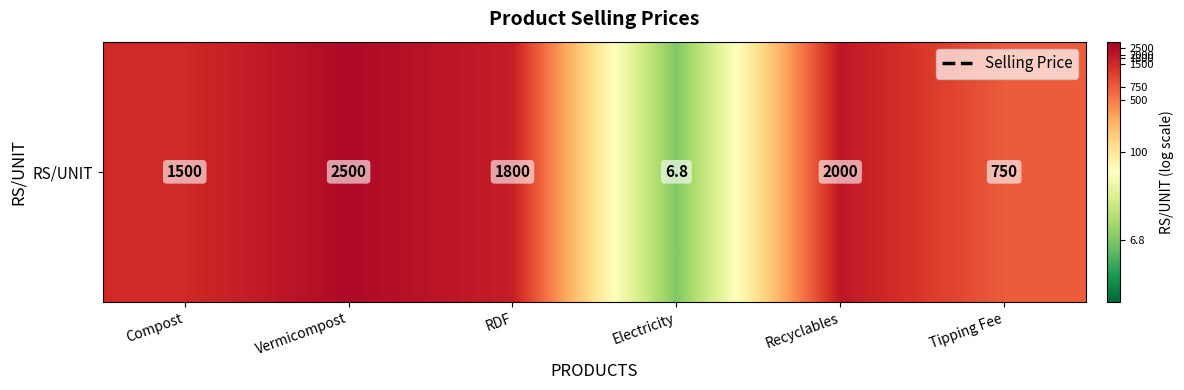

What is the sum of the values at Electricity and RDF?

4.1